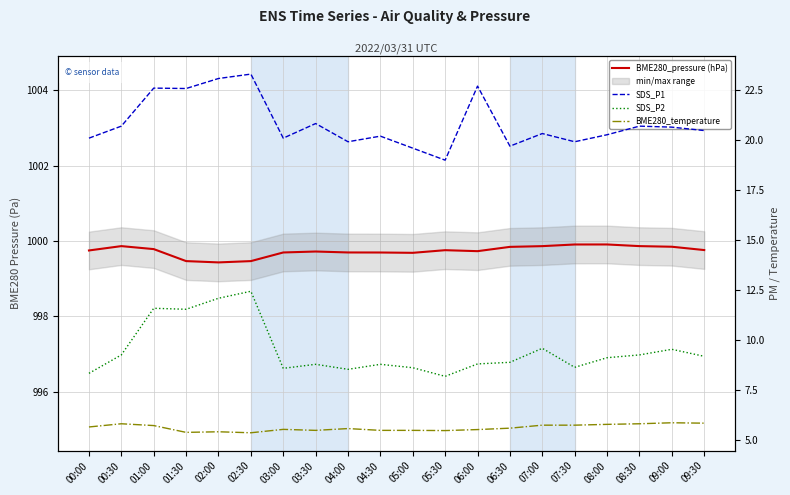

What is the maximum value for SDS_P1?

23.3